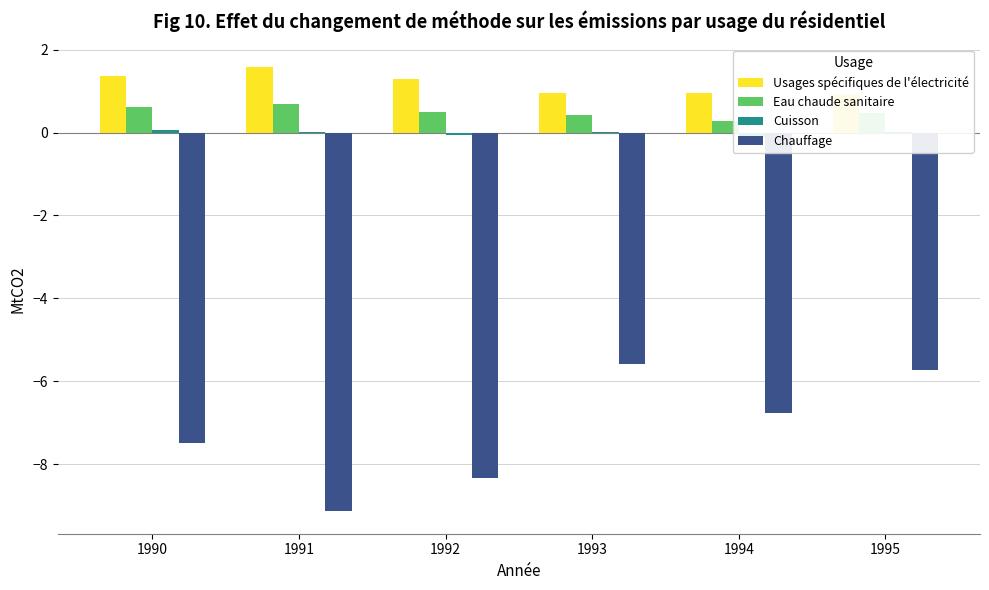

Which category has the highest value in the Eau chaude sanitaire series?

1991